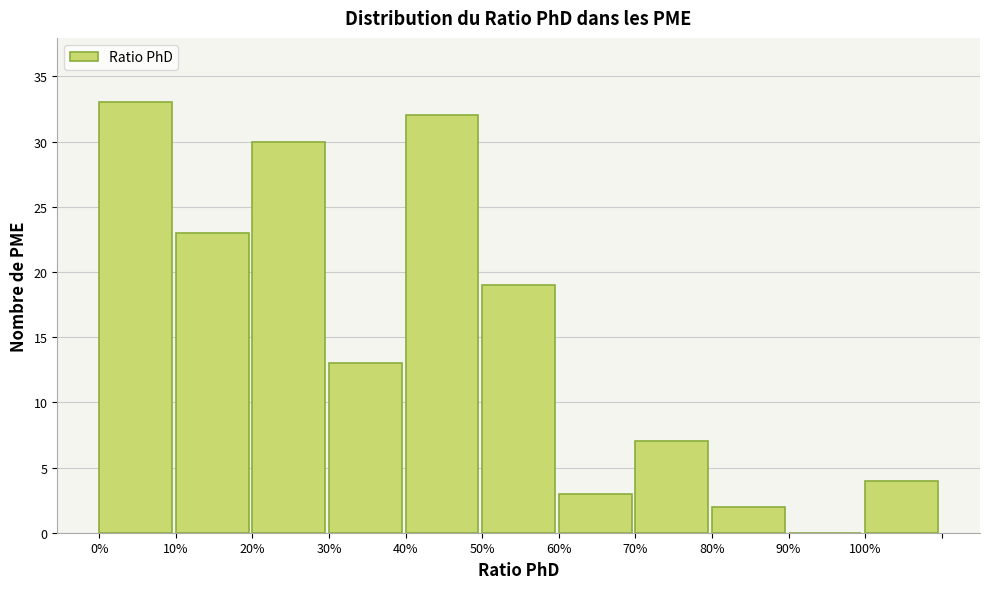

Reading right to left, extract all data points from this chart.

100%=4	90%=0	80%=2	70%=7	60%=3	50%=19	40%=32	30%=13	20%=30	10%=23	0%=33